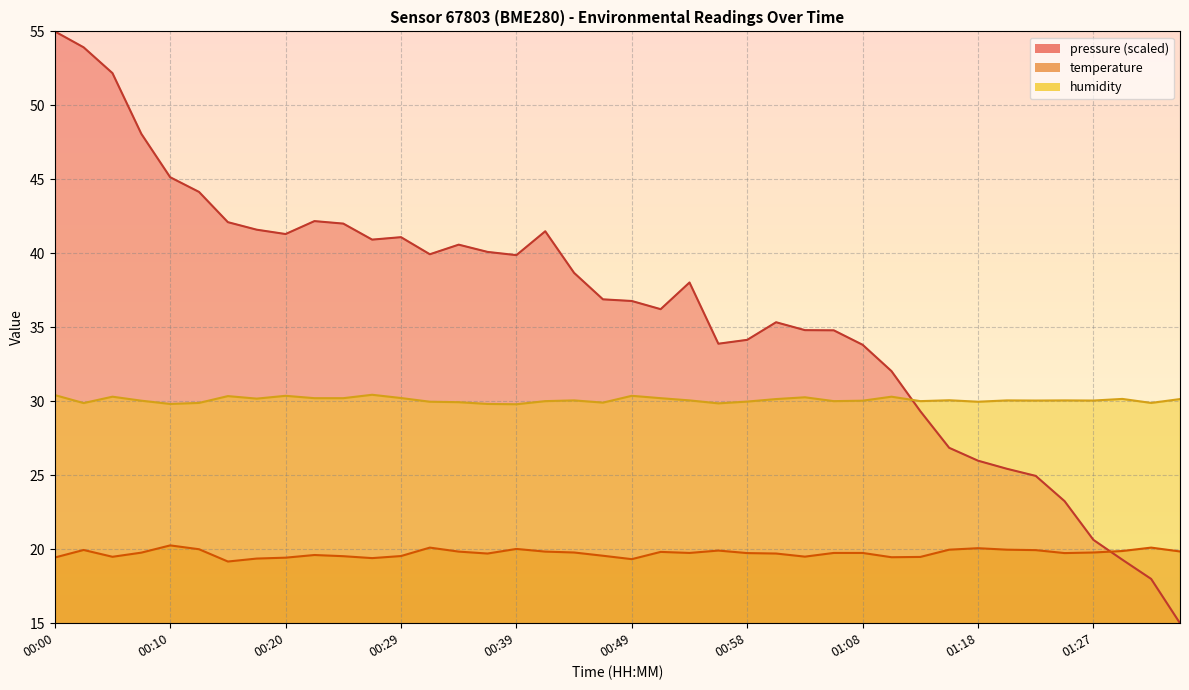

What is the average value of the temperature series?

19.7